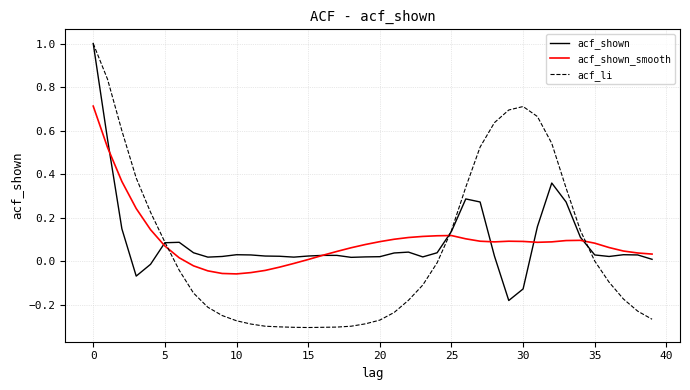

What is the maximum value shown in the chart?

1.0